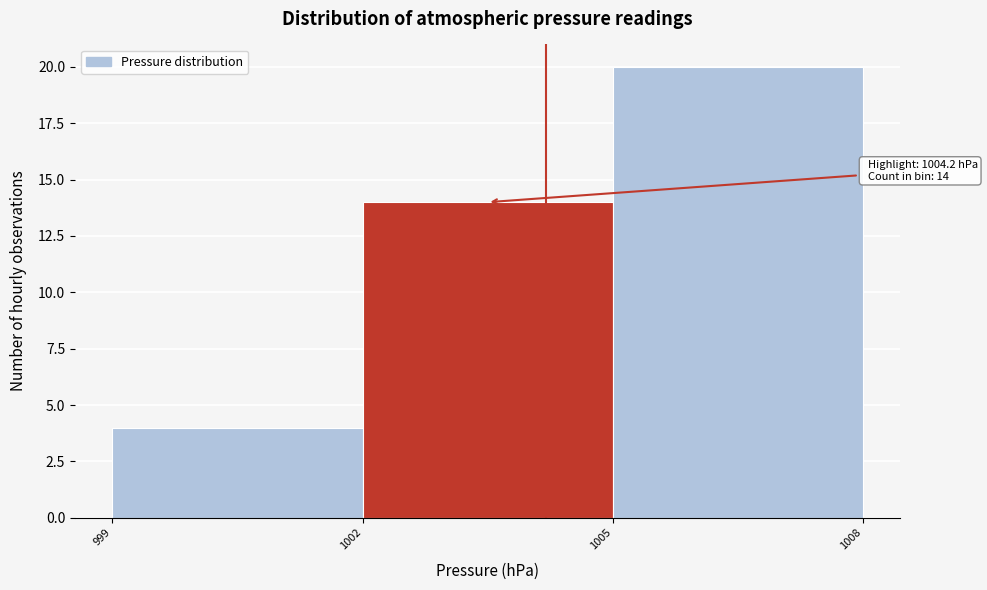

Which range on the x-axis has the tallest bar?

1005 to 1008